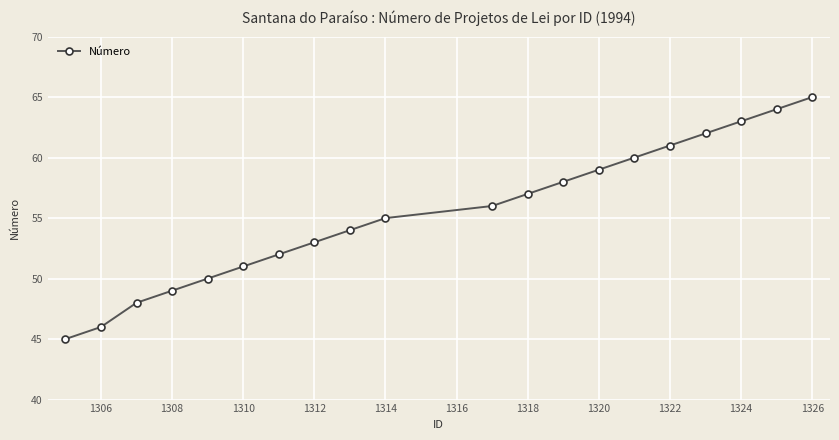

Reading left to right, list all the values displayed in this chart.

45	46	48	49	50	51	52	53	54	55	56	57	58	59	60	61	62	63	64	65